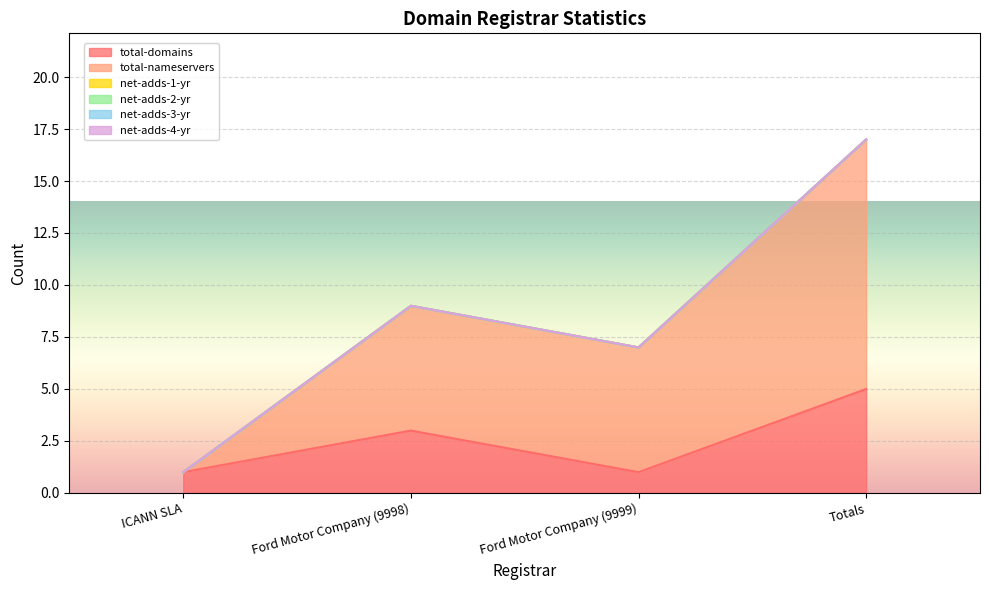

The value of net-adds-3-yr at Totals is 0. True or false?

True